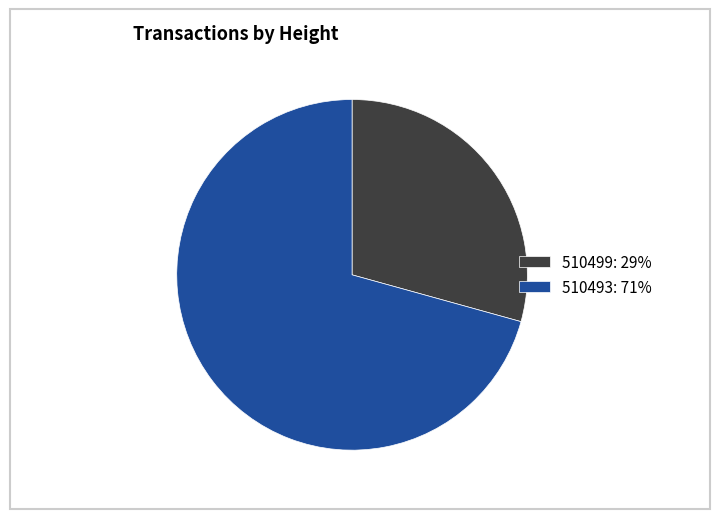

Does any single category account for the majority?

Yes